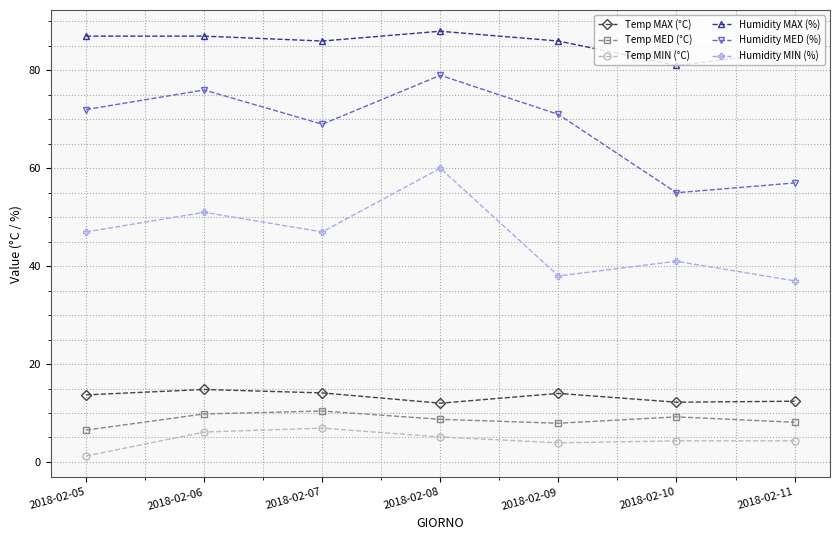

What is the sum of the Temp MAX (°C) values at 2018-02-11 and 2018-02-06?

27.2